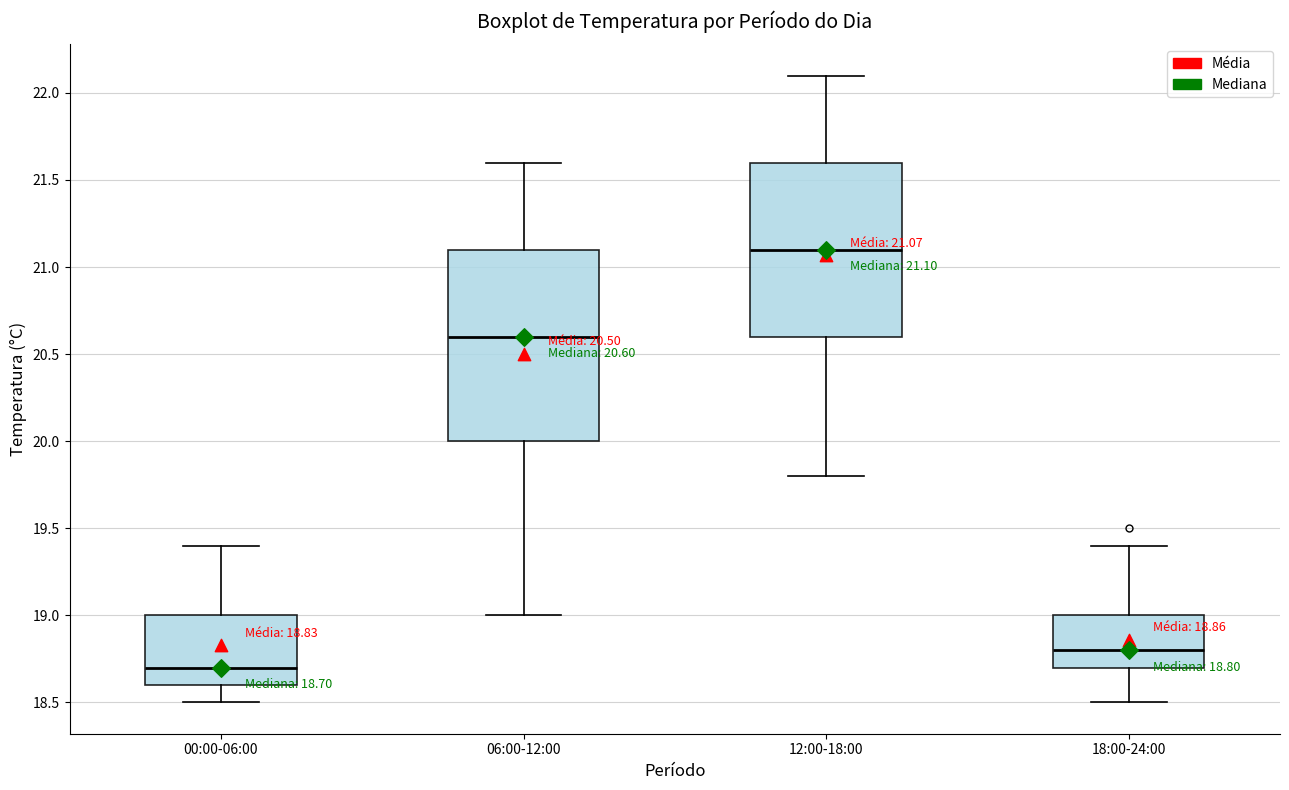

Which box is the tallest, from its lower edge to its upper edge?

06:00-12:00